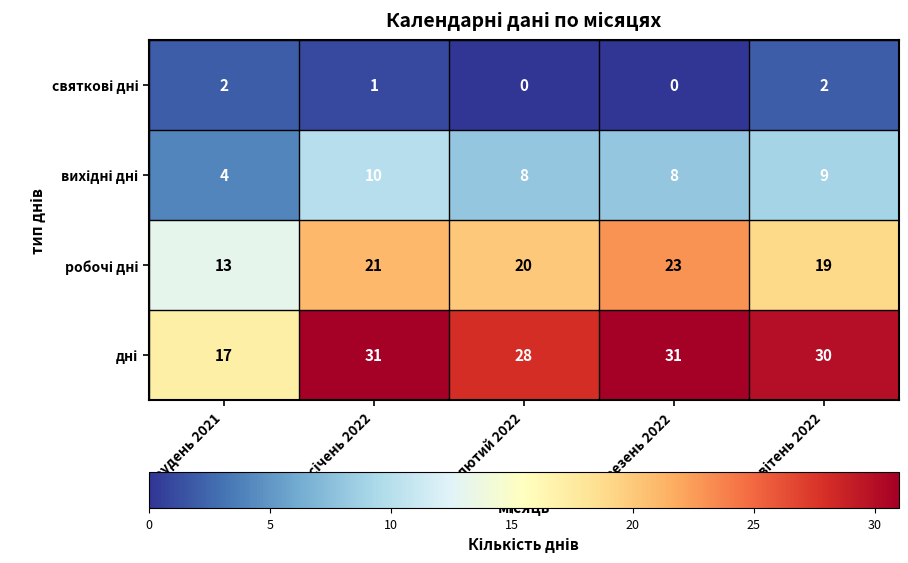

What is the greatest value displayed?

31